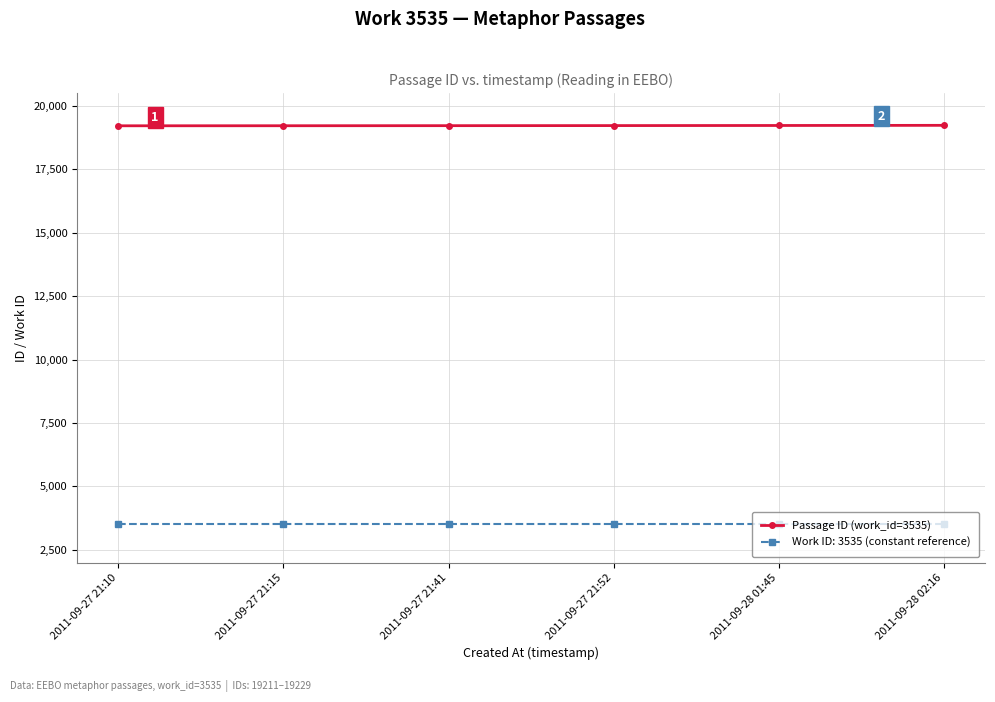

What is the label of the 3rd point from the right?

2011-09-27 21:52